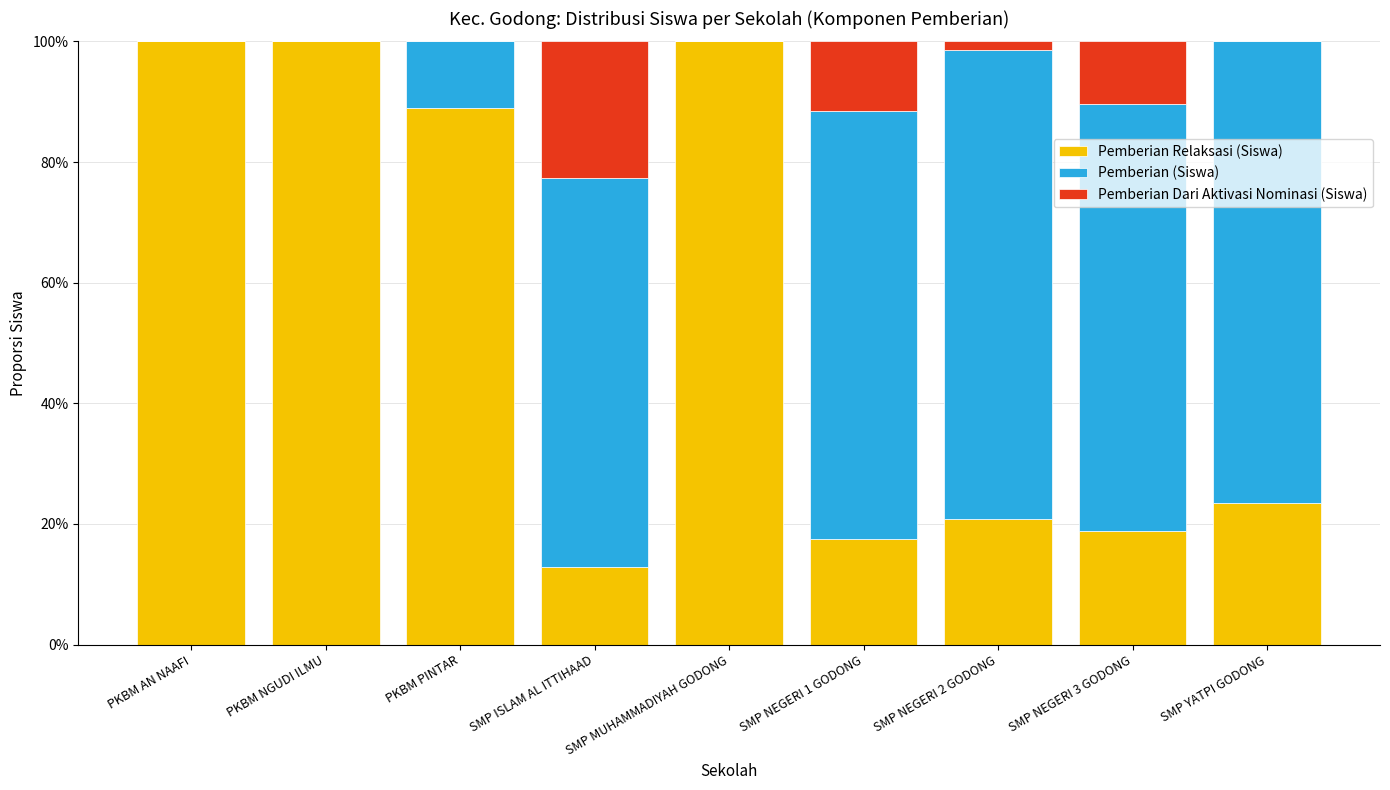

Are the bars grouped side by side (vs. stacked)?

No